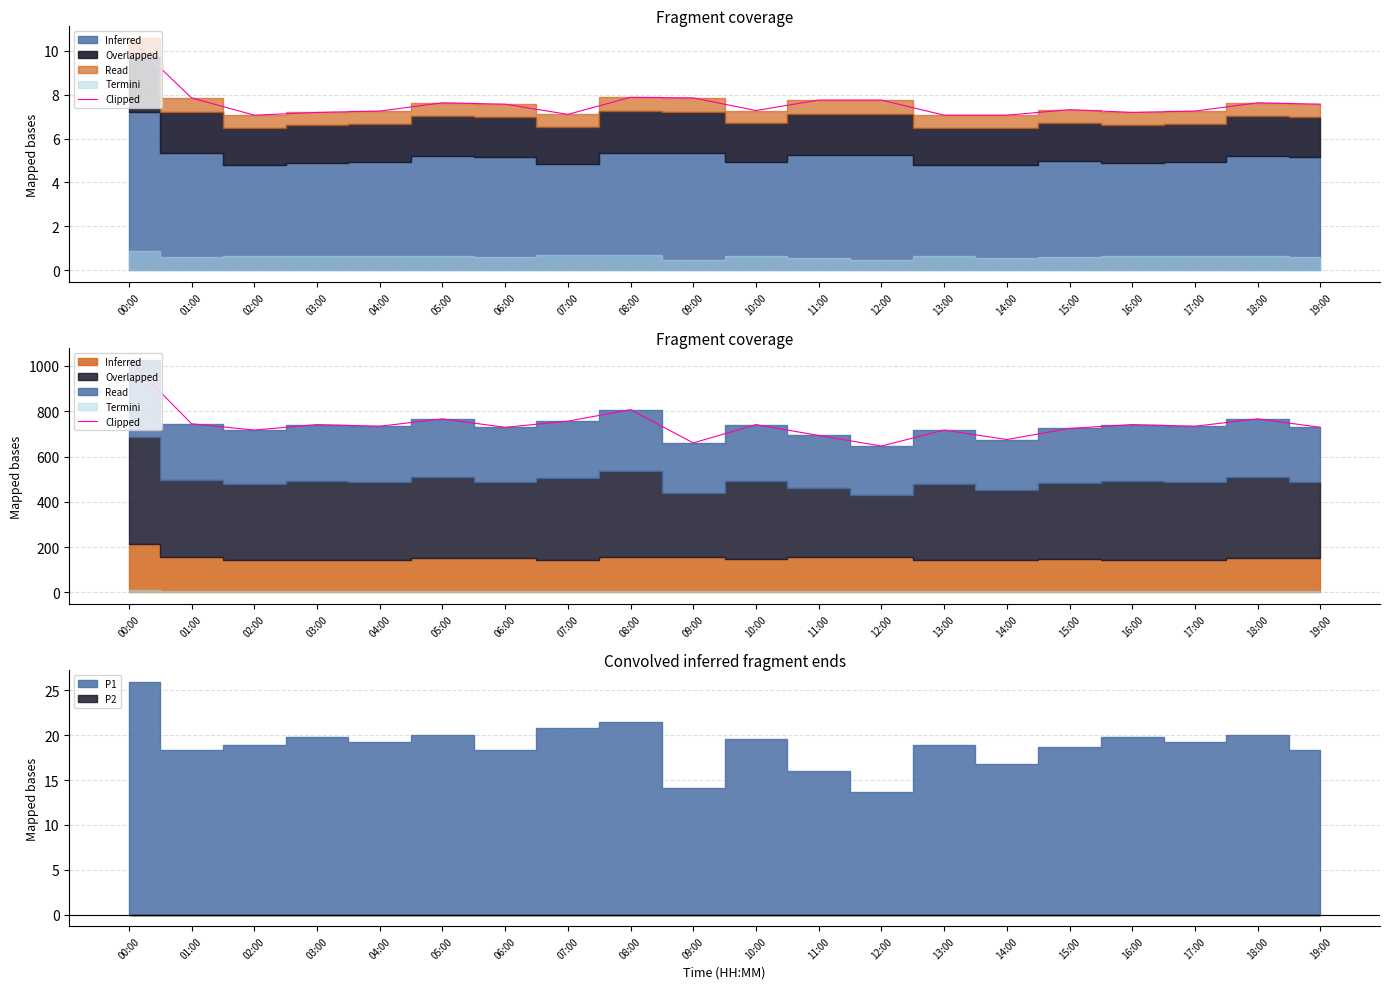

What is the approximate value at 16:00?

741.0